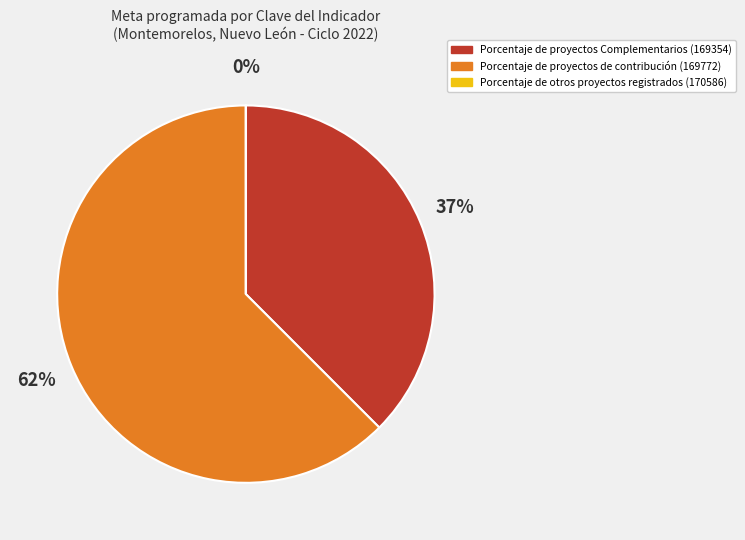

Is there a majority slice in this chart?

Yes